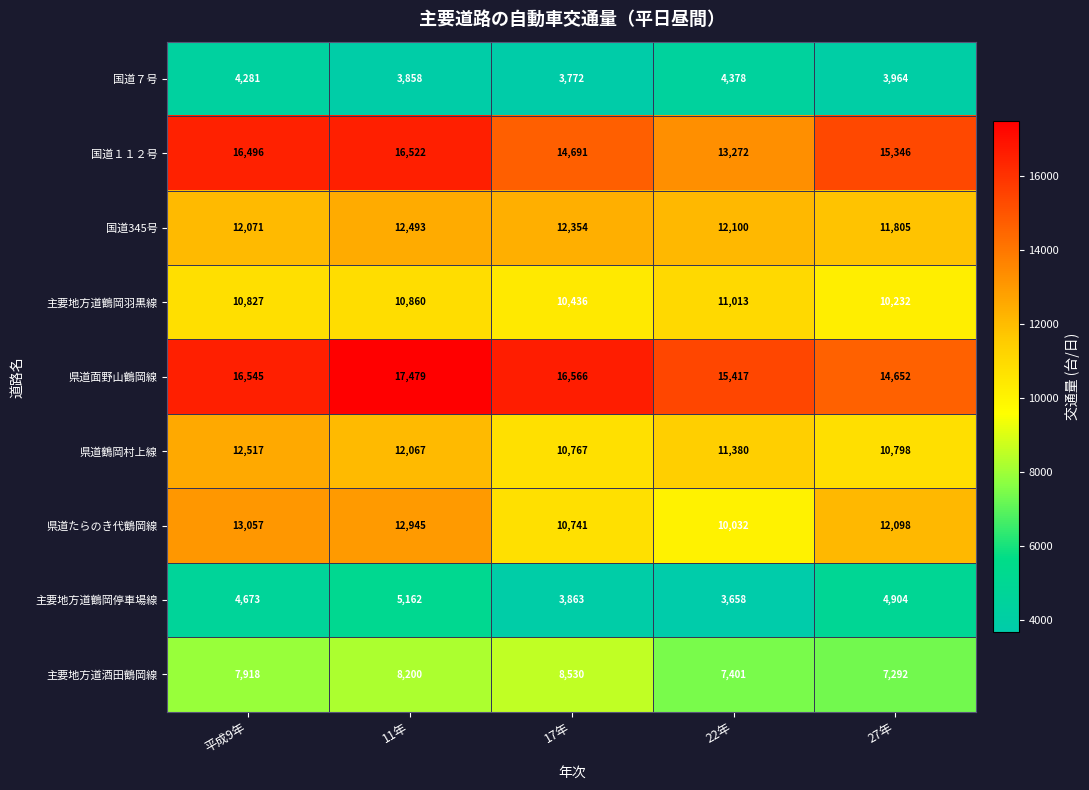

Count the number of data series in this chart.

9